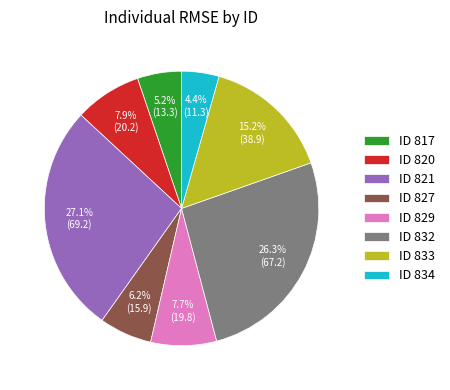

What portion of the pie excludes ID 833?

84.8%